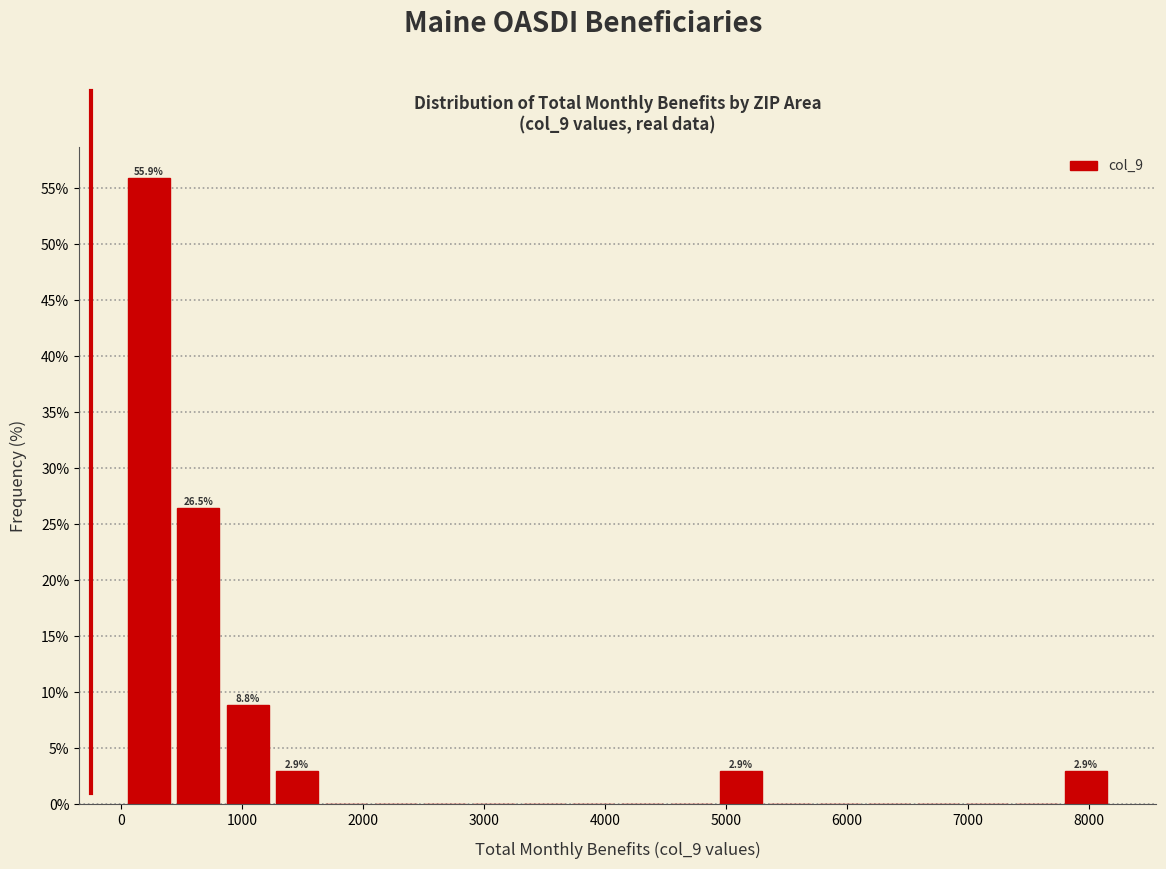

Which range on the x-axis has the tallest bar?

0 to 400